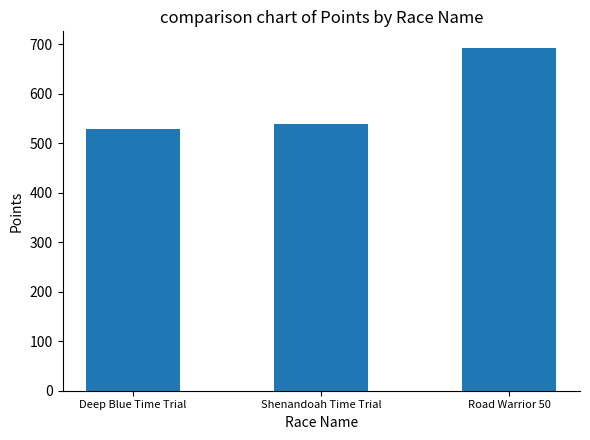

How many values are below 538?

1